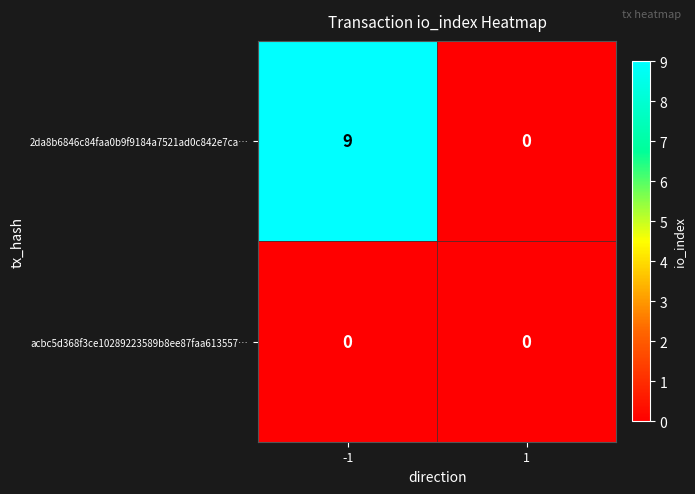

List the series in order of their peak value, lowest first.

acbc5d368f3ce10289223589b8ee87faa613557…, 2da8b6846c84faa0b9f9184a7521ad0c842e7ca…